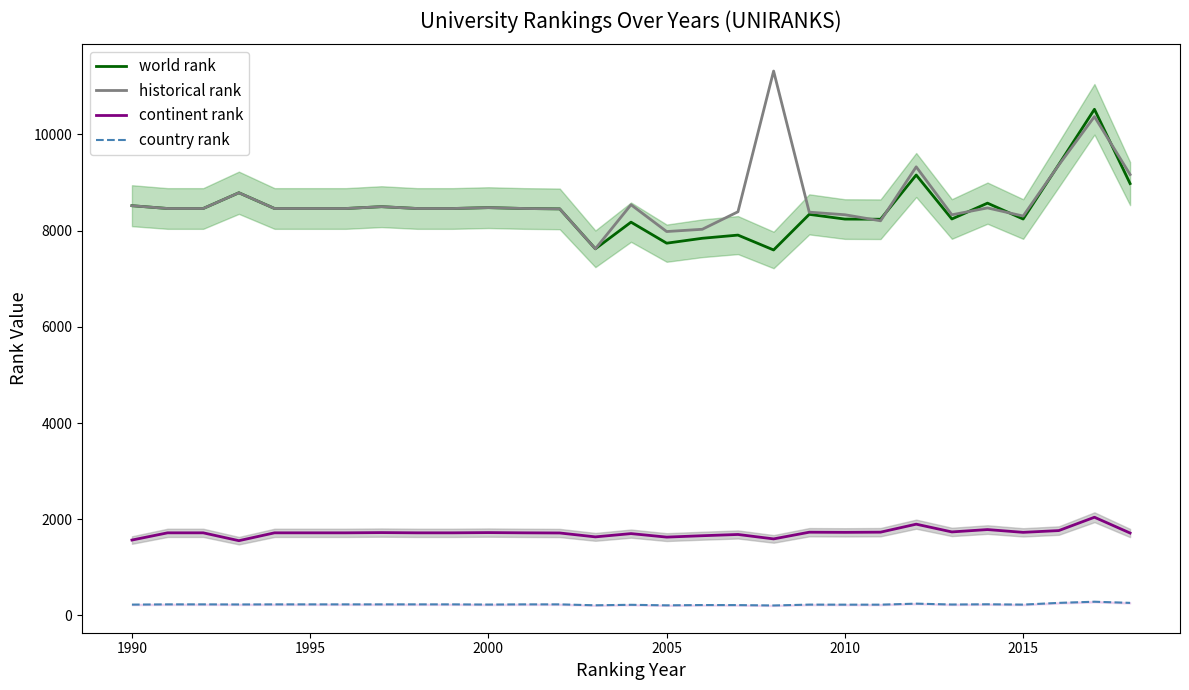

Reading right to left, transcribe all the data shown in this chart.

world rank: 8978	10522	9375	8241	8571	8242	9156	8237	8240	8338	7598	7907	7841	7739	8176	7622	8452	8460	8478	8460	8460	8498	8460	8460	8460	8787	8460	8460	8518
historical rank: 9166	10370	9365	8303	8472	8329	9326	8204	8330	8384	11317	8392	8028	7981	8538	7622	8452	8460	8478	8460	8460	8498	8460	8460	8460	8787	8460	8460	8518
continent rank: 1714	2042	1765	1728	1786	1737	1898	1732	1728	1731	1592	1684	1658	1629	1702	1634	1715	1718	1723	1718	1718	1723	1718	1718	1718	1555	1718	1718	1568
country rank: 262	286	262	226	233	228	246	225	225	226	208	216	217	211	222	212	231	231	227	231	231	231	231	231	231	229	231	231	226